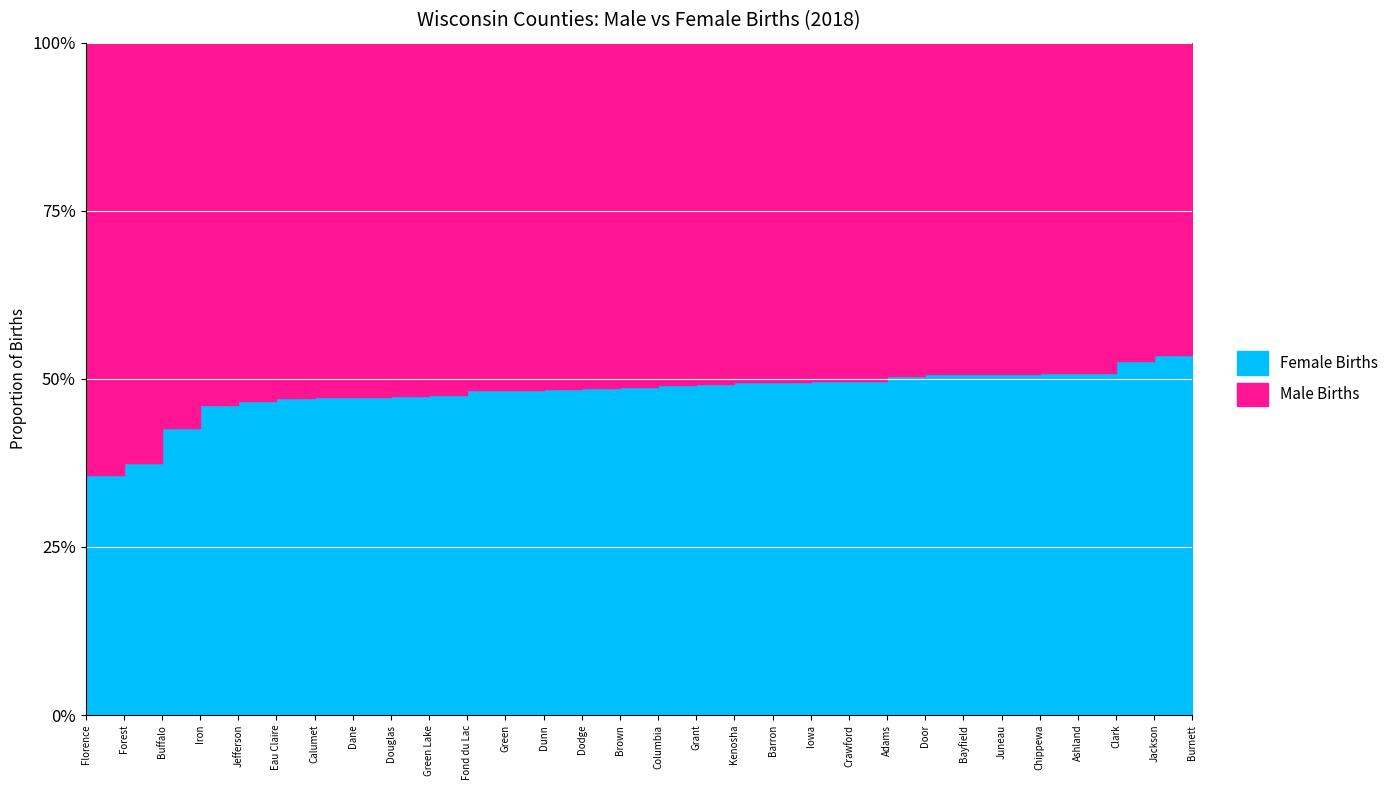

What are all the series names shown in the legend?

Male Births, Female Births